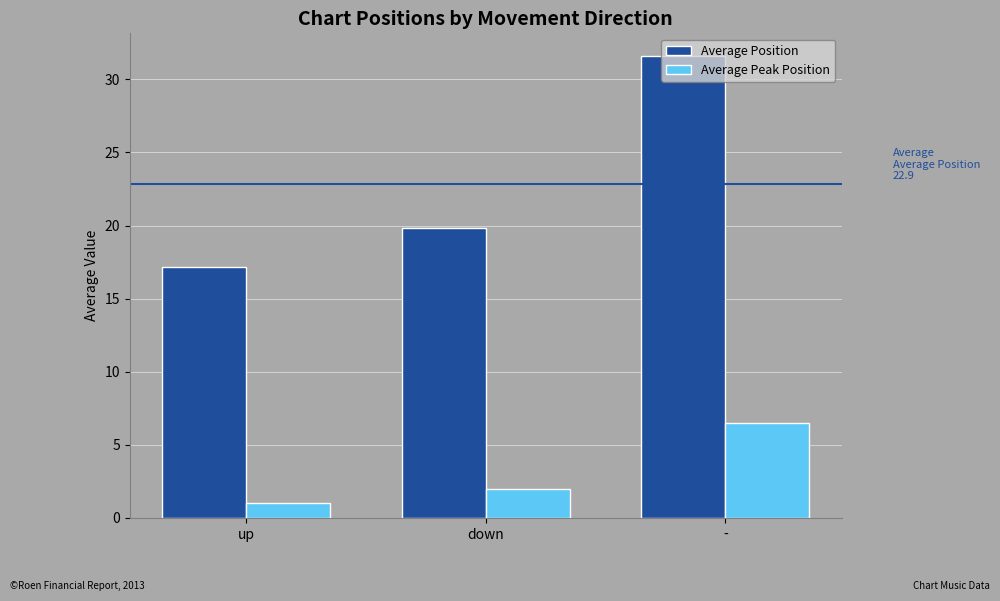

What position from the left is up?

1